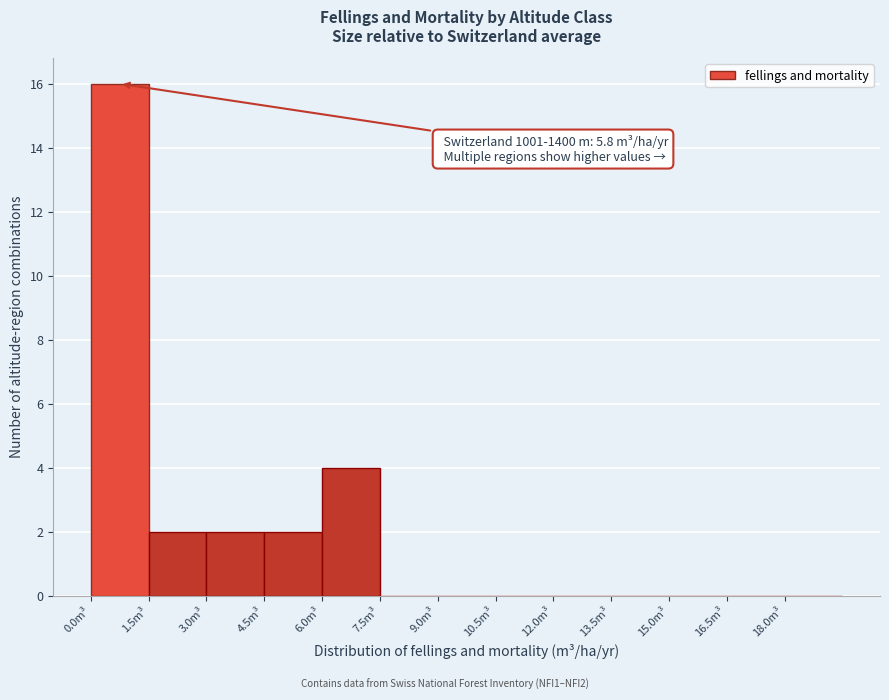

Which range on the x-axis has the tallest bar?

0.0 to 1.5